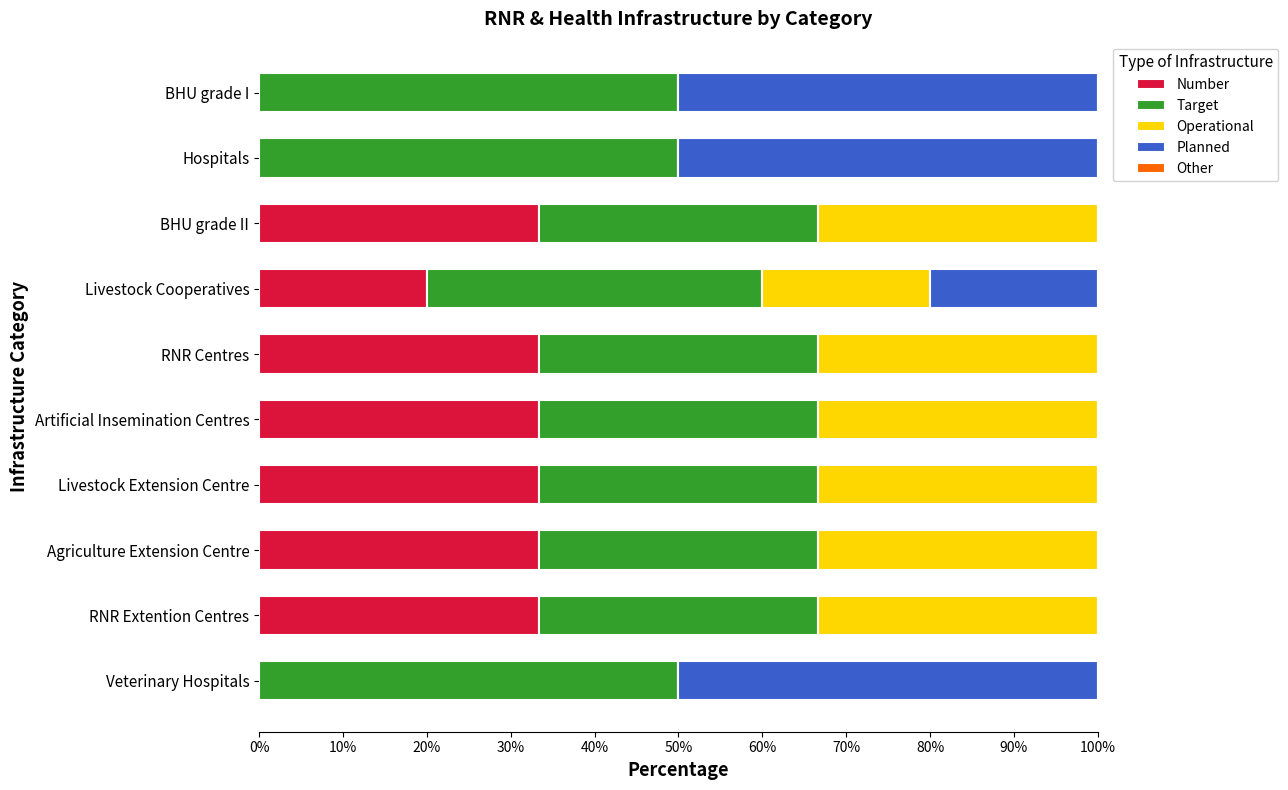

What is the total value across all series at BHU grade I?

100.0